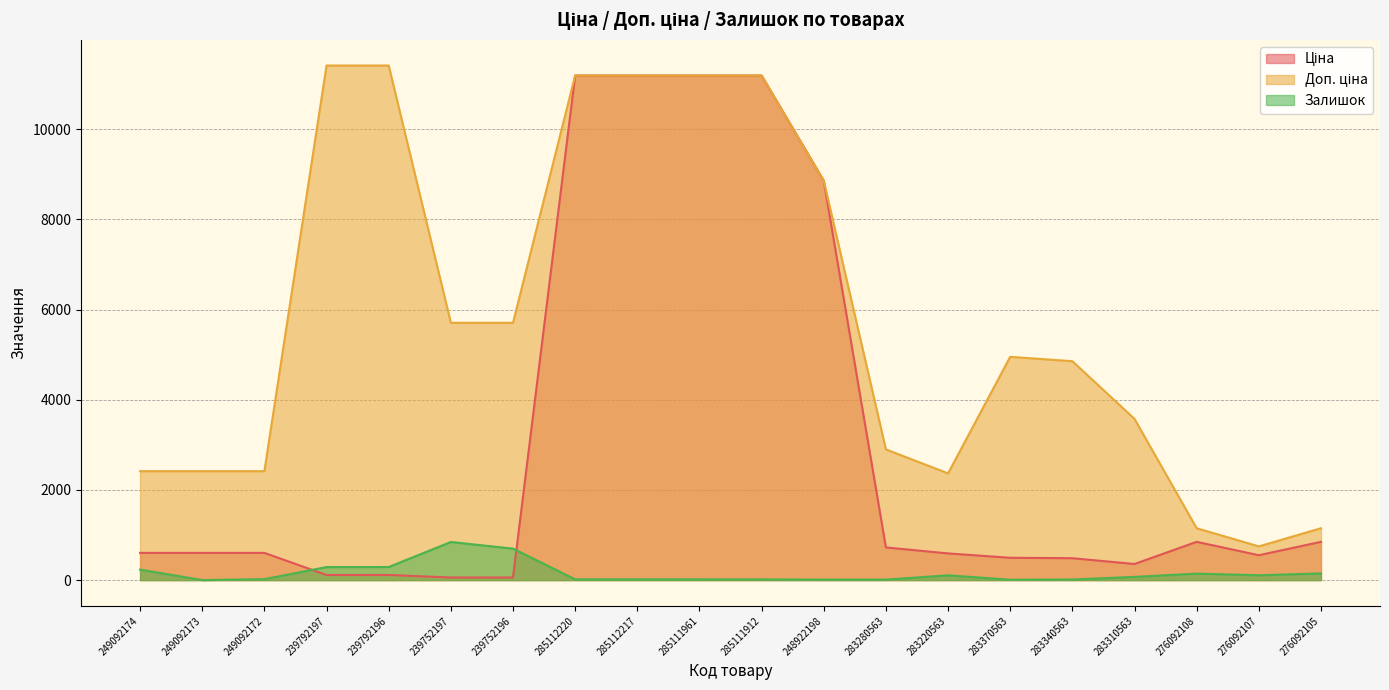

Which series has the widest spread of values?

Ціна